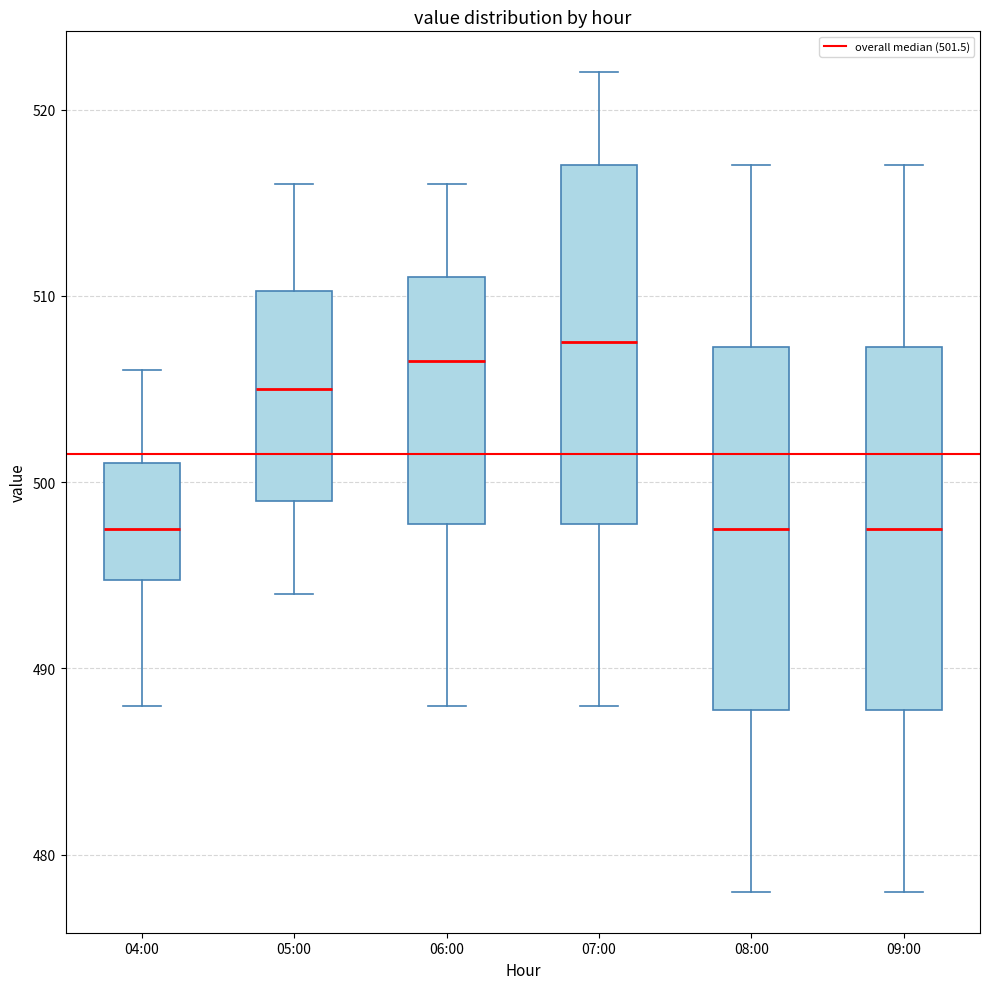

Where does the median line of the box for 08:00 sit on the y-axis? The values are not printed on the chart, so give them approximately, as read against the axis.

498